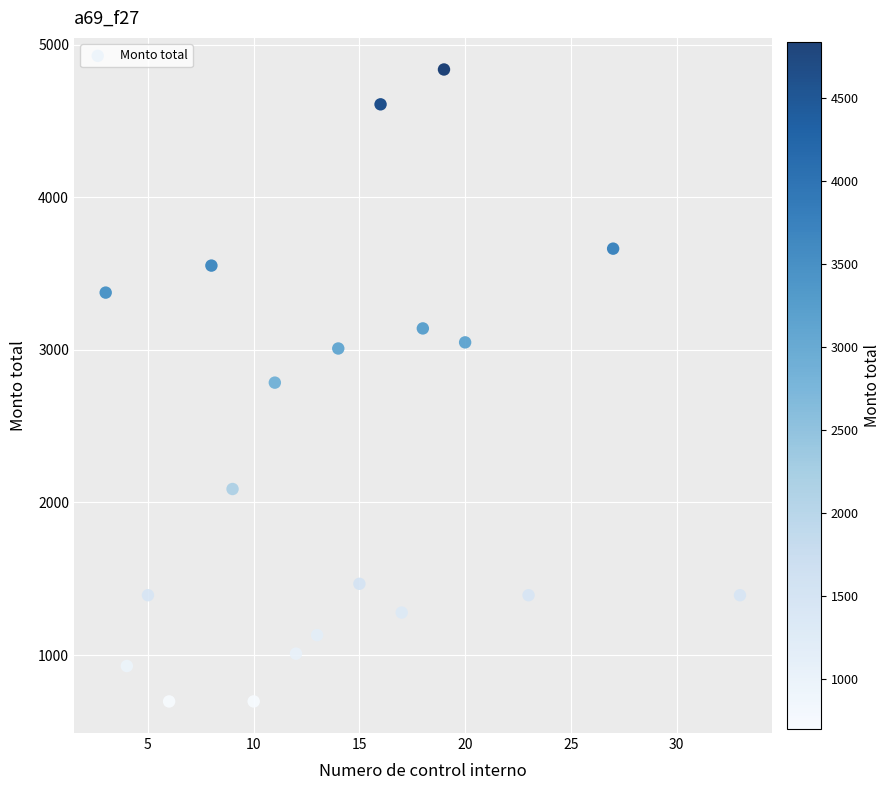

What is the range of X values (max minus min)?

30.0